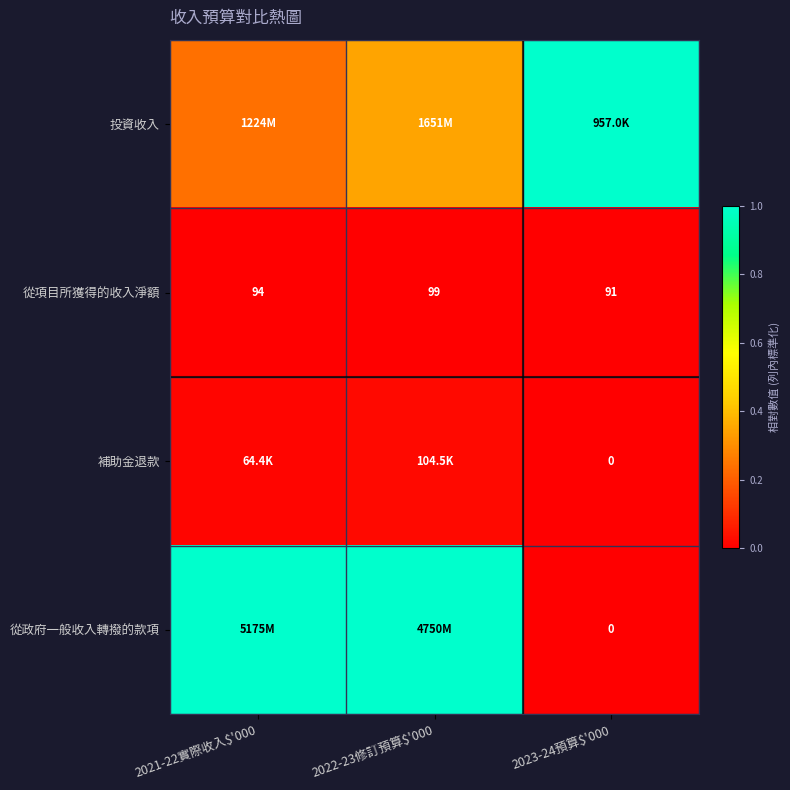

Is it true that 從政府一般收入轉撥的款項 equals 1.3 at 2021-22實際收入$'000?

False